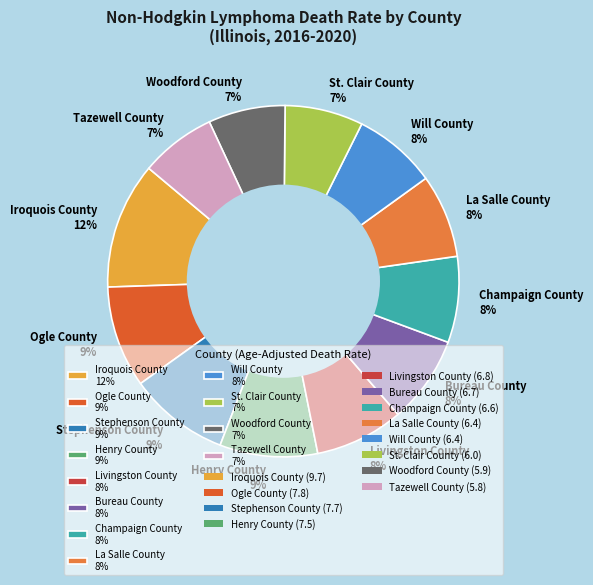

To the nearest percent, what is the difference between the largest and smallest slice percentages?

5%